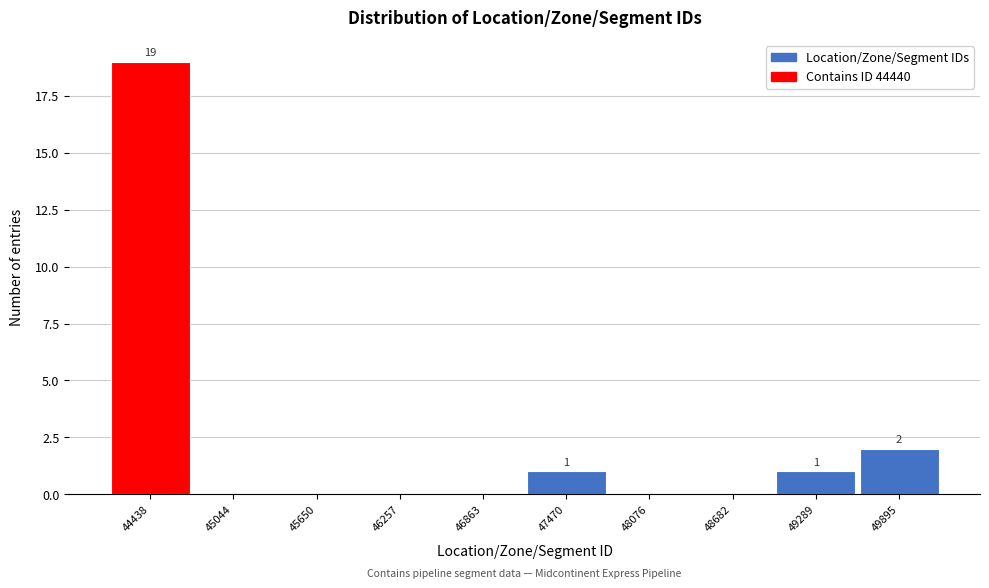

Reading right to left, list all the values displayed in this chart.

49895=2	49289=1	48682=0	48076=0	47470=1	46863=0	46257=0	45650=0	45044=0	44438=19